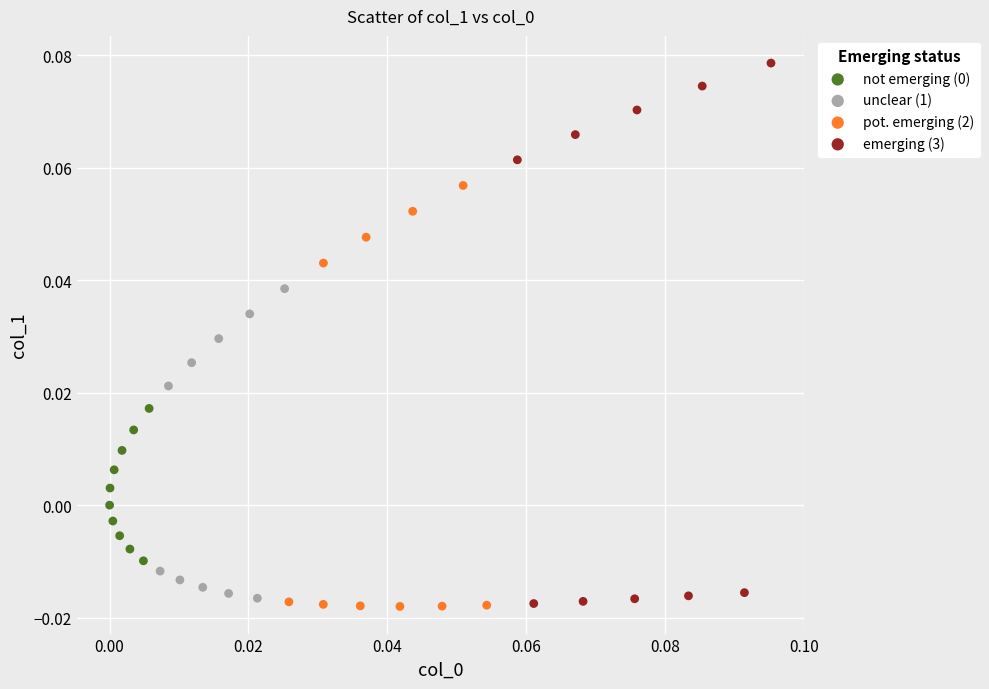

Which series has the largest Y range (max minus min)?

emerging (3)